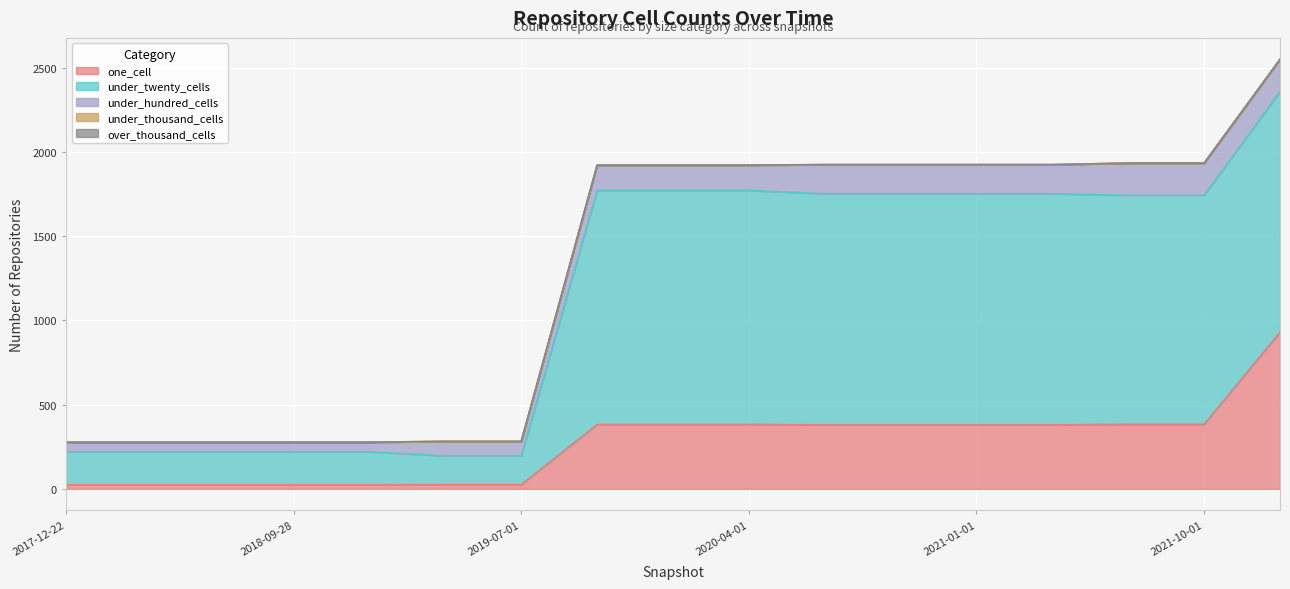

Is it true that one_cell equals 930 at 2022-01-01?

True